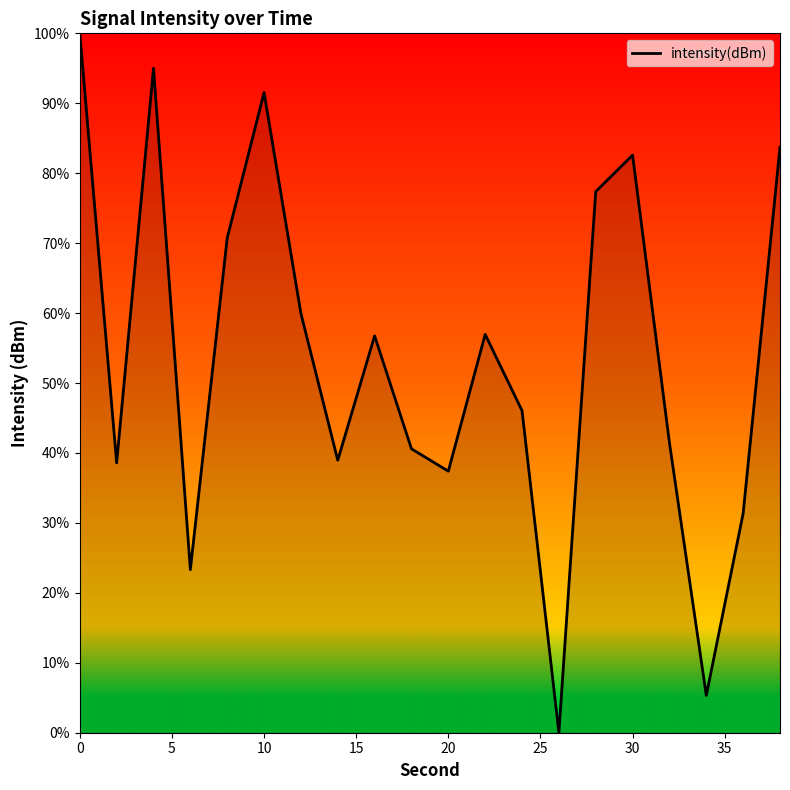

What is the greatest value displayed?

100.0